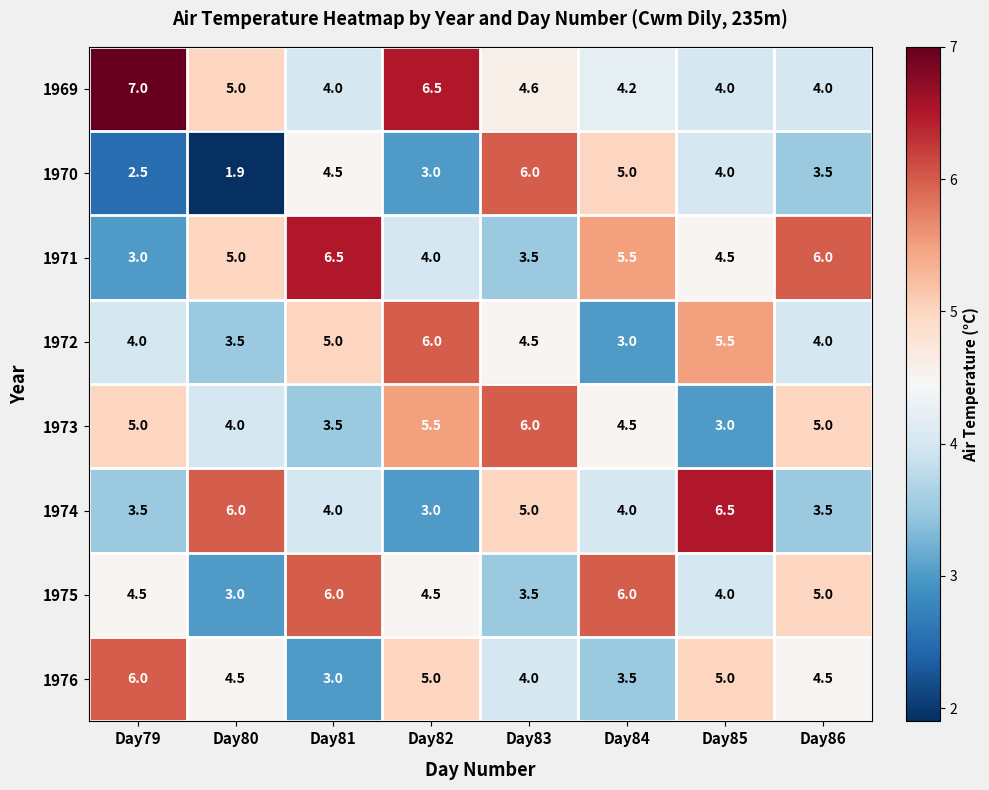

The value of 1969 at Day80 is 5.0. True or false?

True